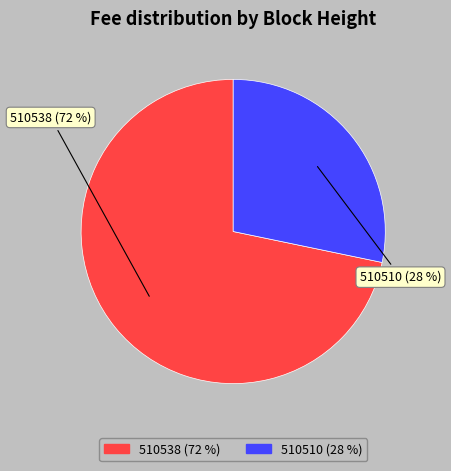

How many segments does this pie chart have?

2